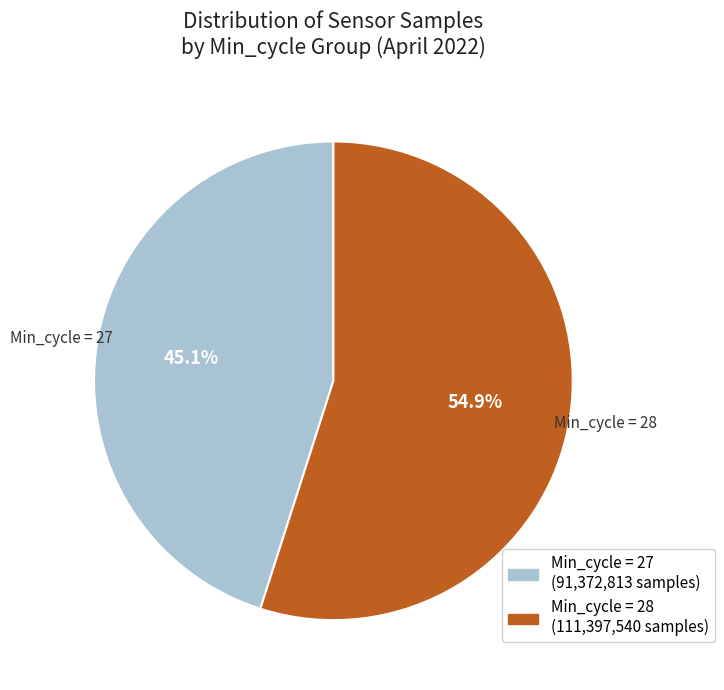

Count the number of slices in the pie.

2